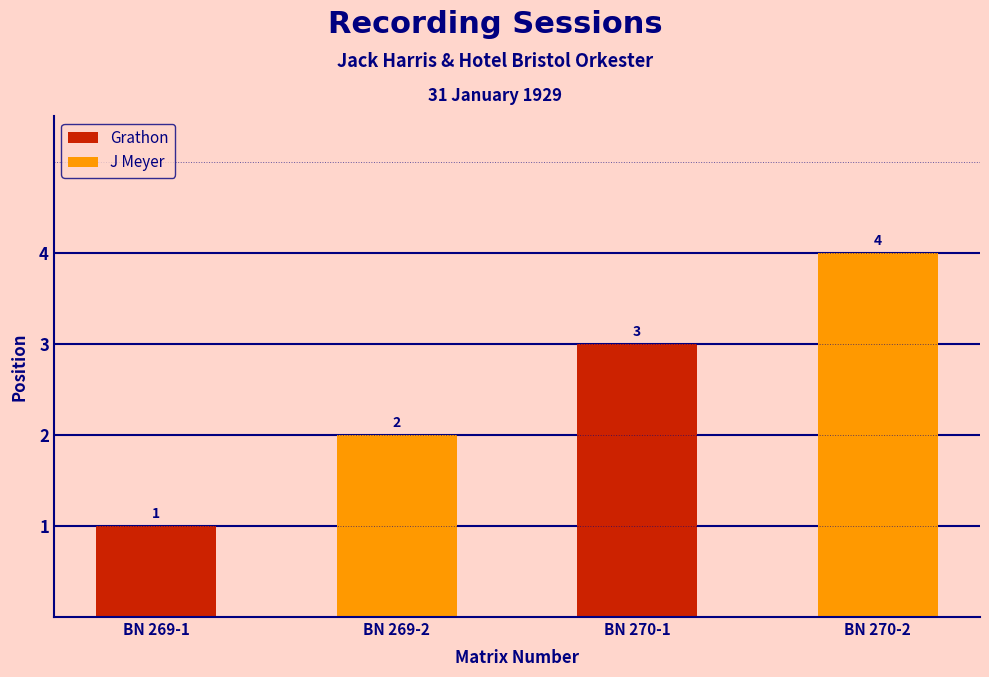

List the labels in order of value, largest first.

BN 270-2, BN 270-1, BN 269-2, BN 269-1